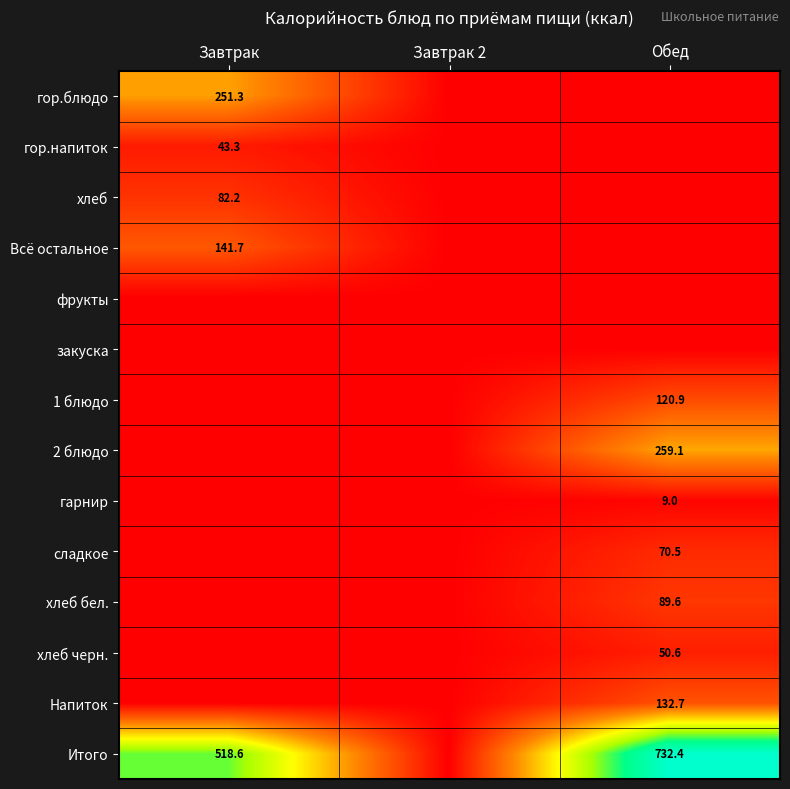

Is the value of гор.блюдо at Завтрак greater than the value of Напиток at Обед?

Yes